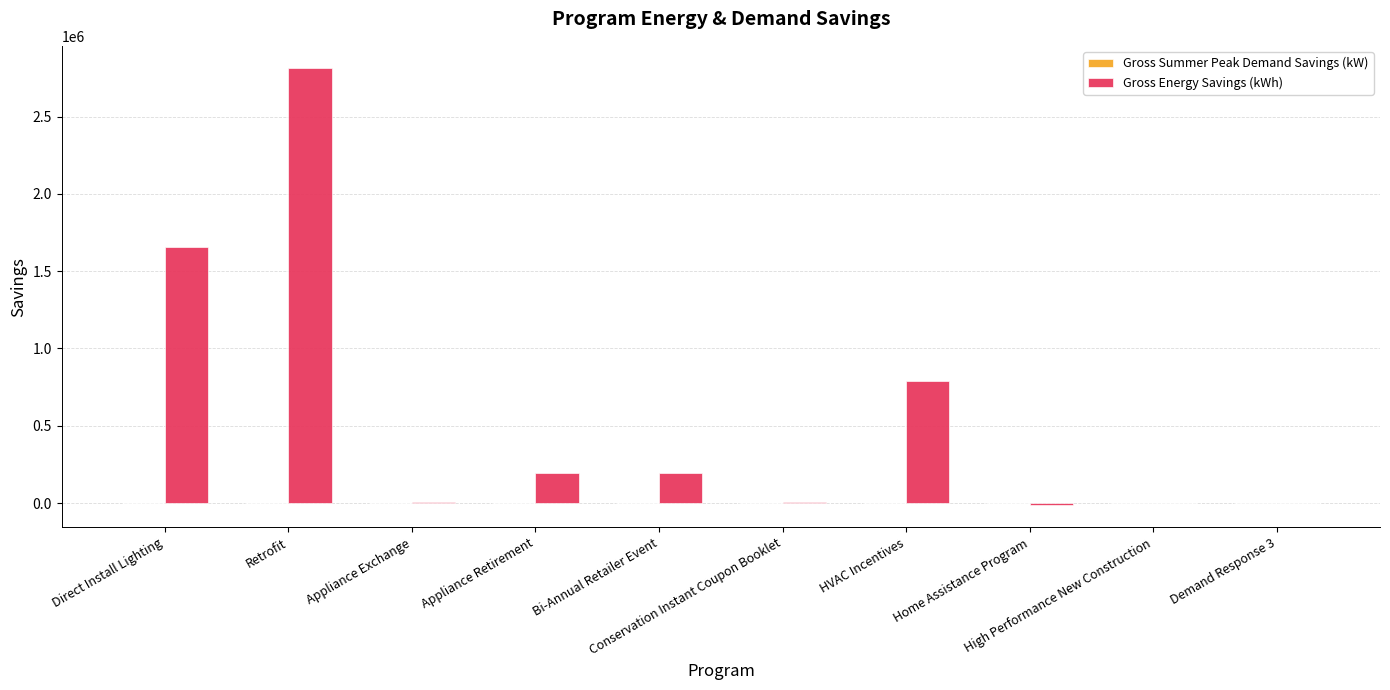

What value does the Gross Energy Savings (kWh) series have at Direct Install Lighting?

1655961.6